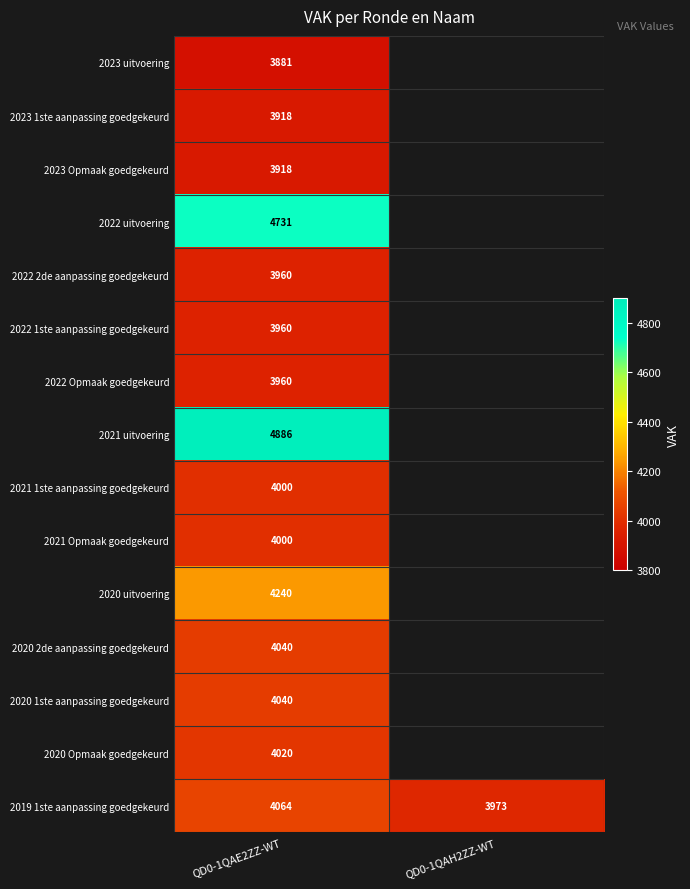

What is the total value across all series at QD0-1QAE2ZZ-WT?

61618